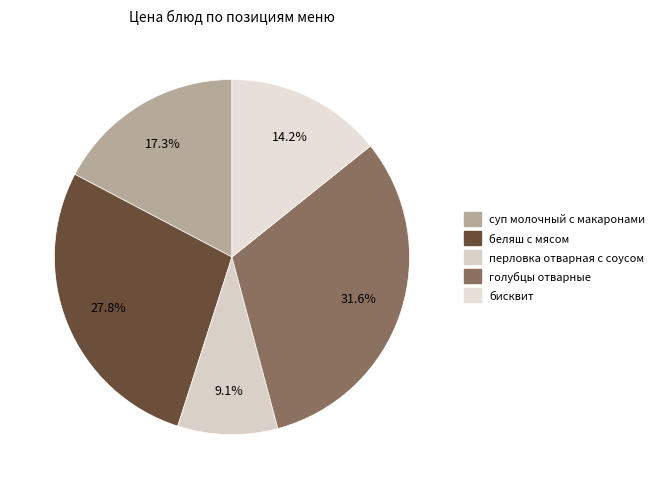

Rank the categories by value from lowest to highest.

перловка отварная с соусом, бисквит, суп молочный с макаронами, беляш с мясом, голубцы отварные